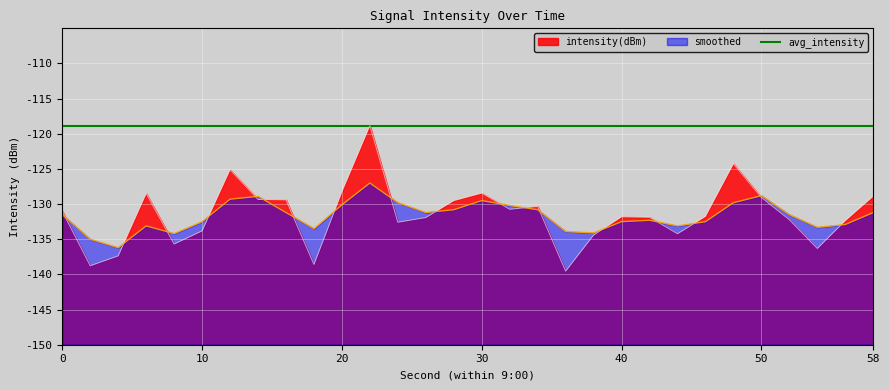

Is it true that intensity(dBm) equals 27.6 at 38?

False